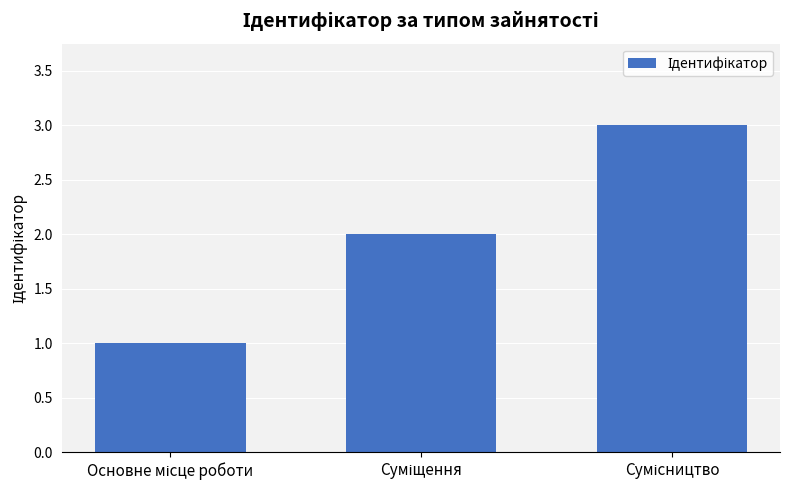

How many data points does each series have?

3